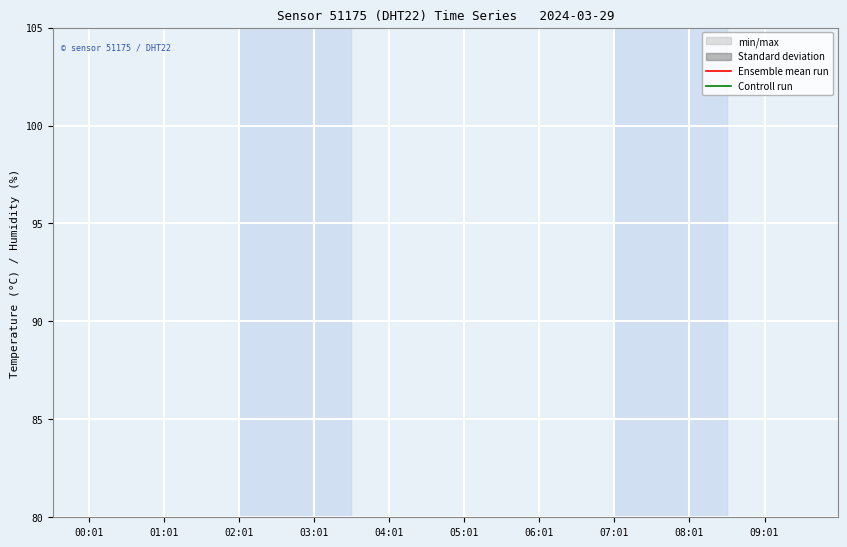

Which series has the largest range (max minus min)?

Controll run